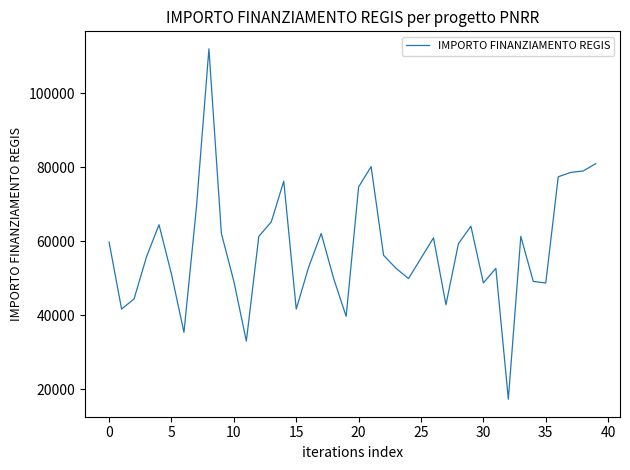

What is the greatest value displayed?

111949.1